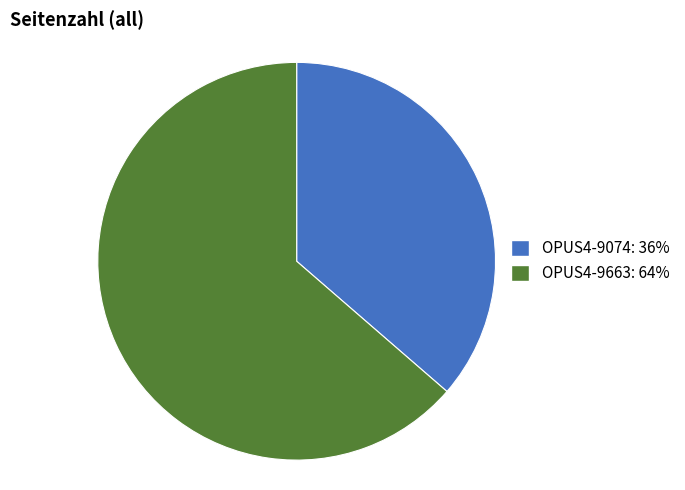

Between OPUS4-9074 and OPUS4-9663, which is larger?

OPUS4-9663